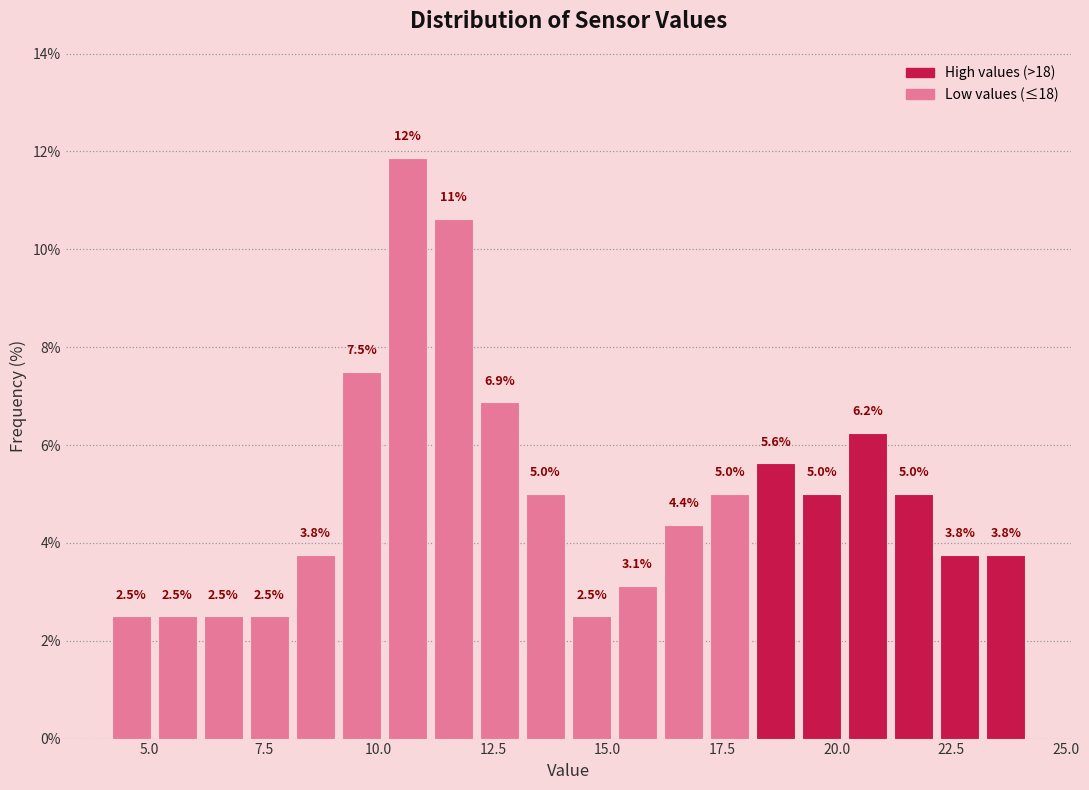

Around what value on the x-axis is the tallest bar? Give the approximate position of its centre, as read against the axis.

10.5